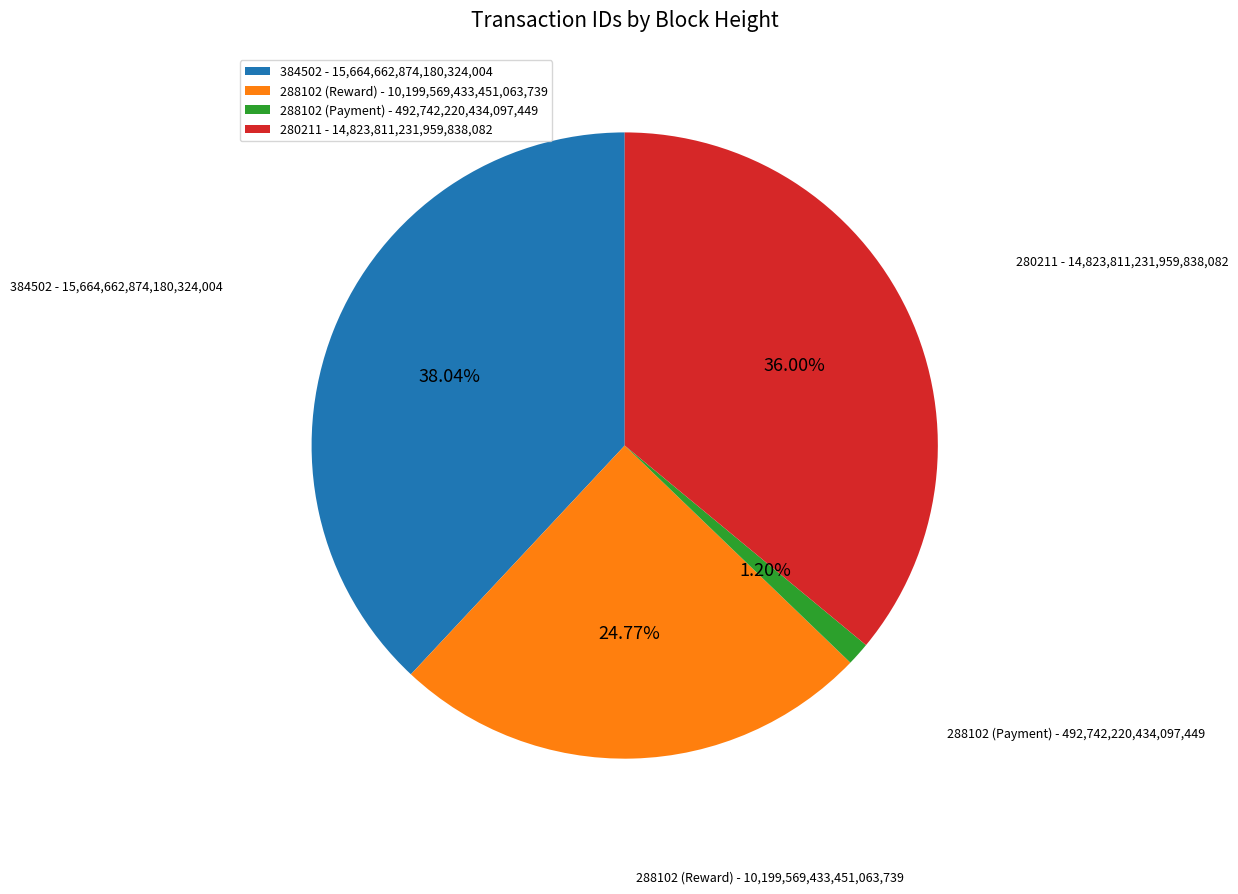

To the nearest percent, what percentage of the pie is 280211?

36%